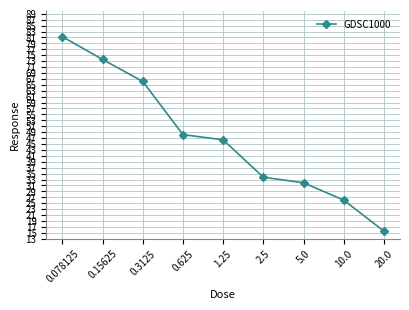

Reading right to left, what are all the values shown in this chart?

15.6	26.1	31.9	33.8	46.4	48.2	66.1	73.6	81.3